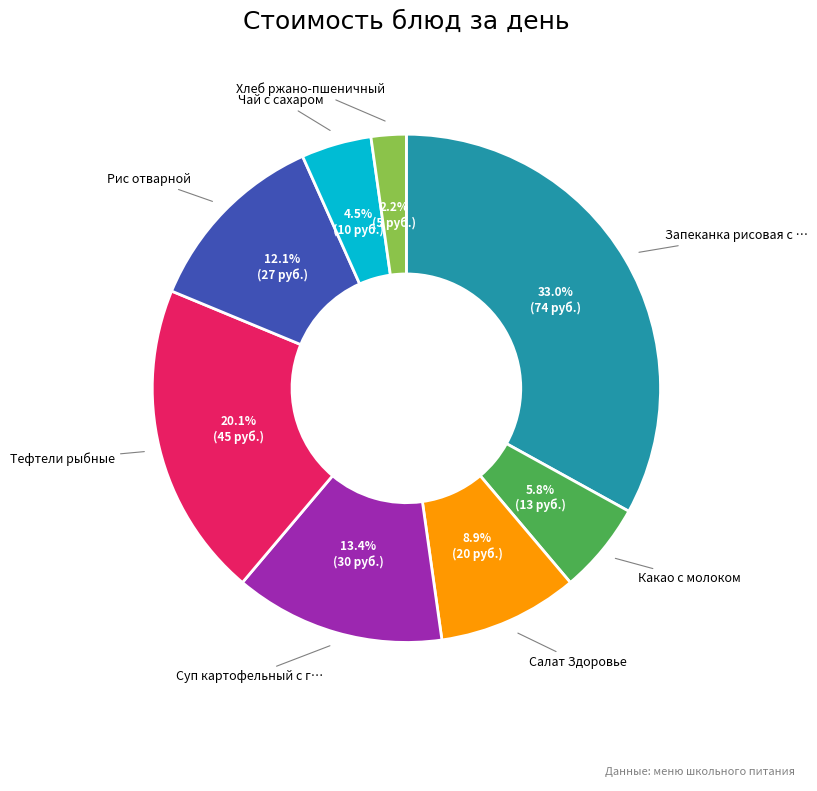

Is there any slice that represents more than half of the pie?

No